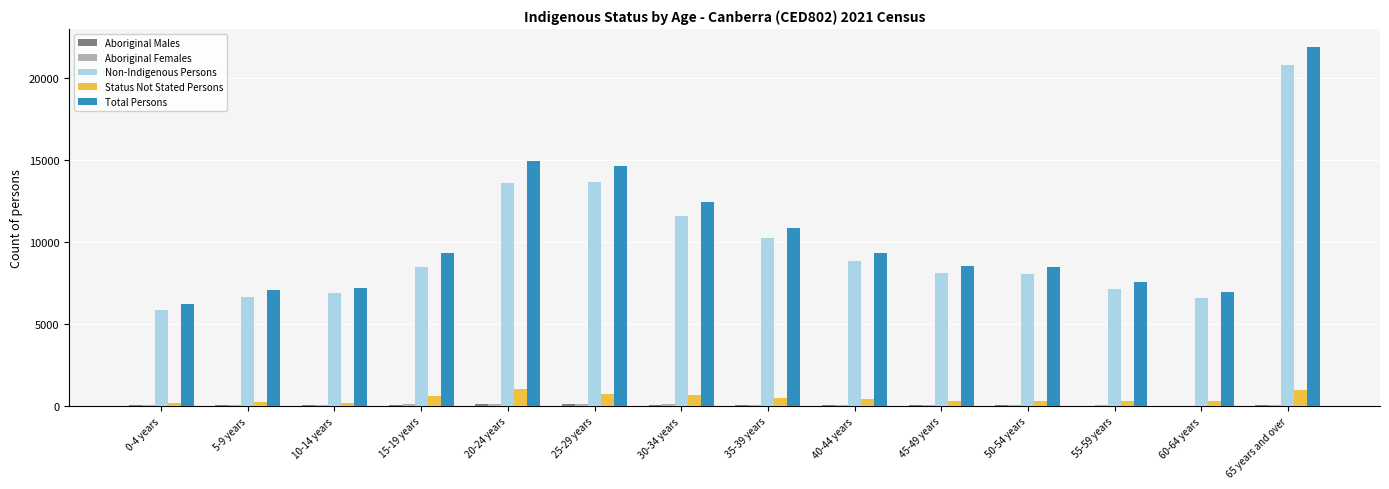

Which series changed the most between 10-14 years and 25-29 years?

Total Persons